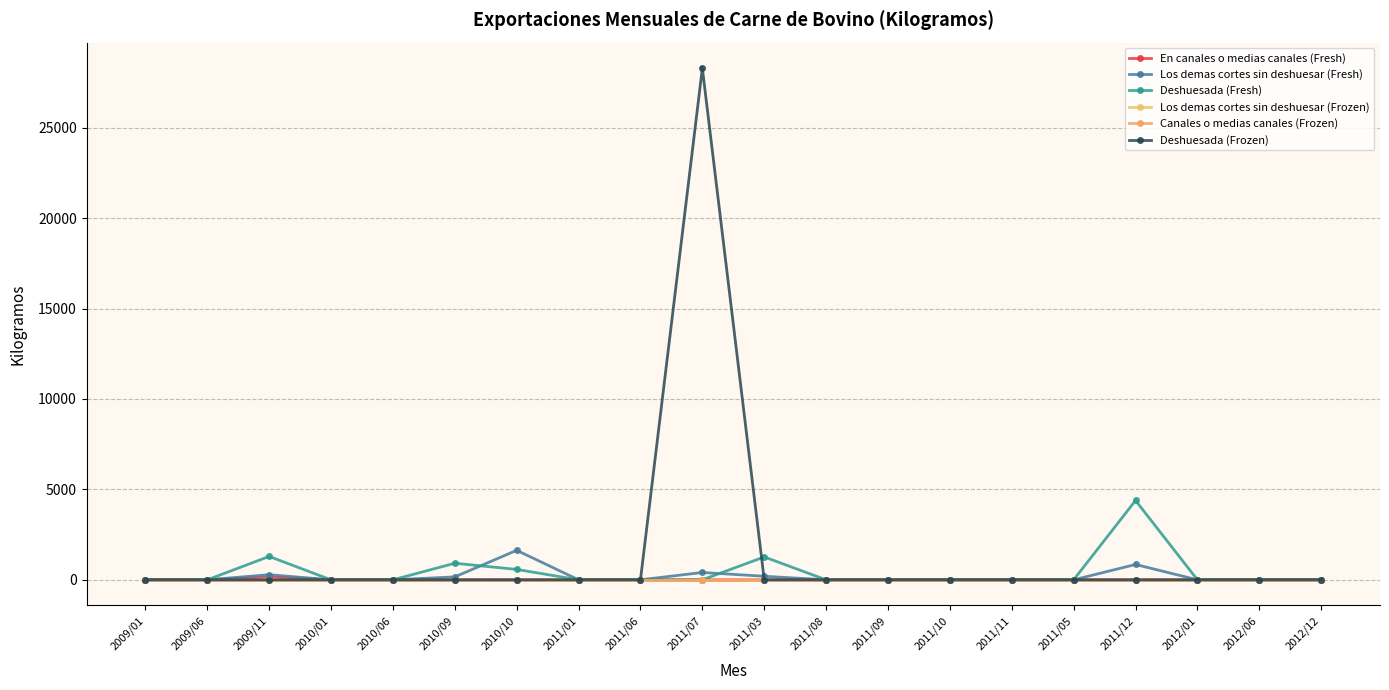

Is this an area chart (filled region under the line)?

No